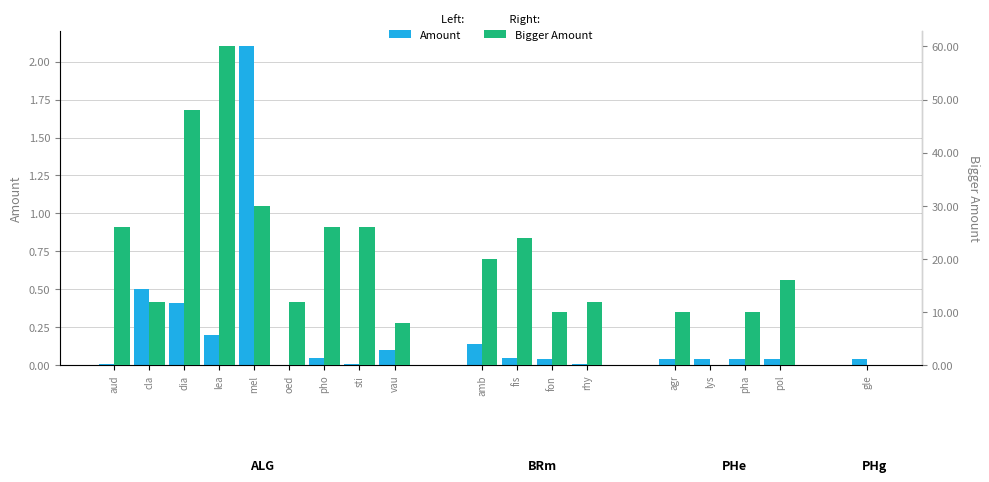

What is the difference between the highest and lowest values at dia?

47.6